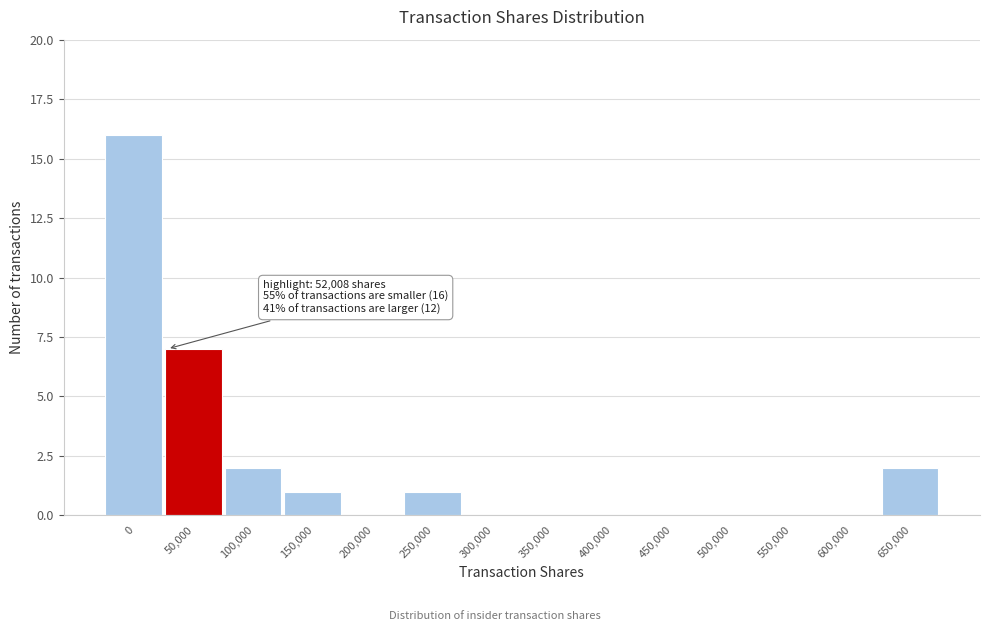

Reading right to left, transcribe all the data shown in this chart.

650,000=2	600,000=0	550,000=0	500,000=0	450,000=0	400,000=0	350,000=0	300,000=0	250,000=1	200,000=0	150,000=1	100,000=2	50,000=7	0=16